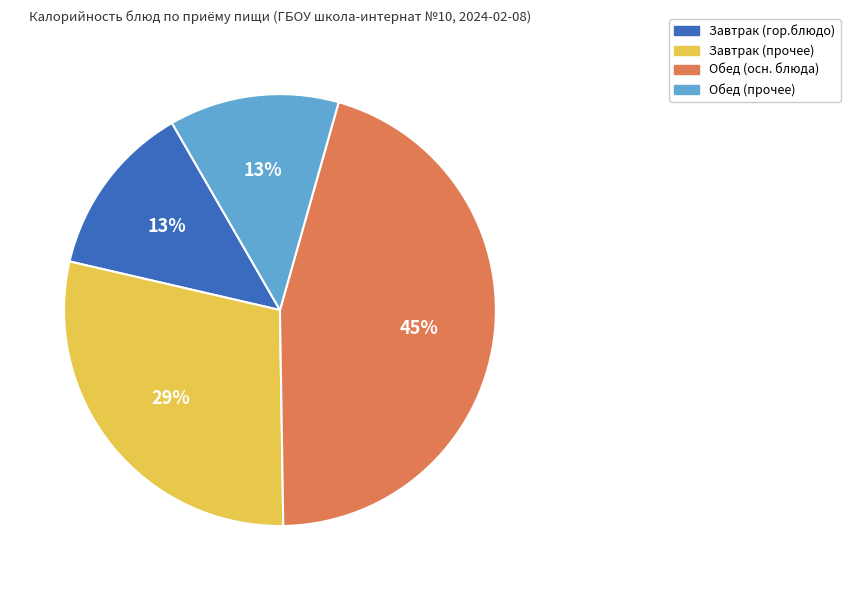

Count the number of slices in the pie.

4